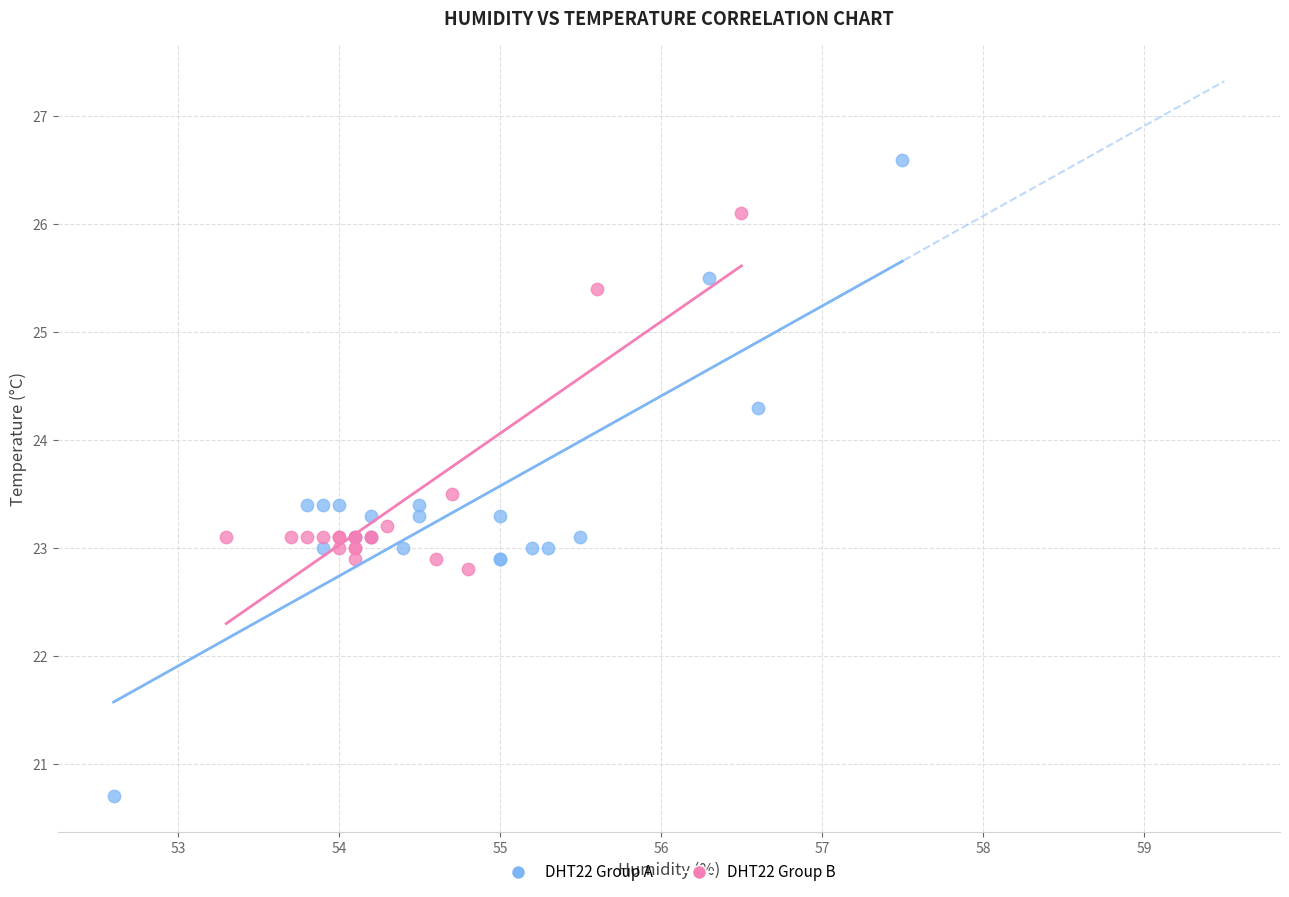

Which series has the largest Y range (max minus min)?

DHT22 Group A